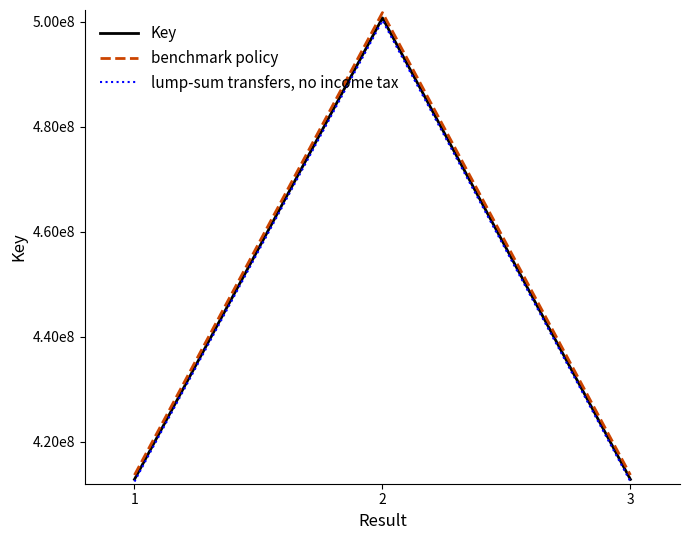

Where is Key nearest to the value 456812646?

1